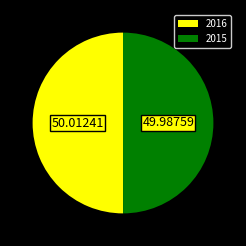

Do 2015 and 2016 together represent more than half of the pie?

Yes